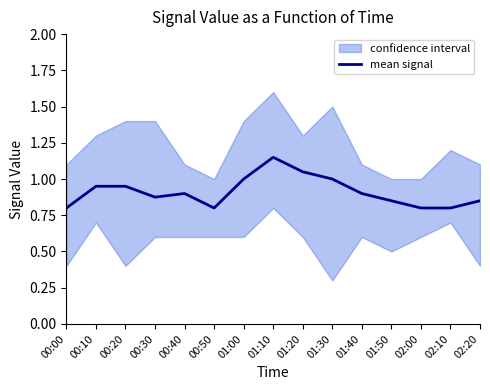

List the labels in order of value, largest first.

01:10, 01:20, 01:00, 01:30, 00:10, 00:20, 00:40, 01:40, 00:30, 01:50, 02:20, 00:00, 00:50, 02:00, 02:10